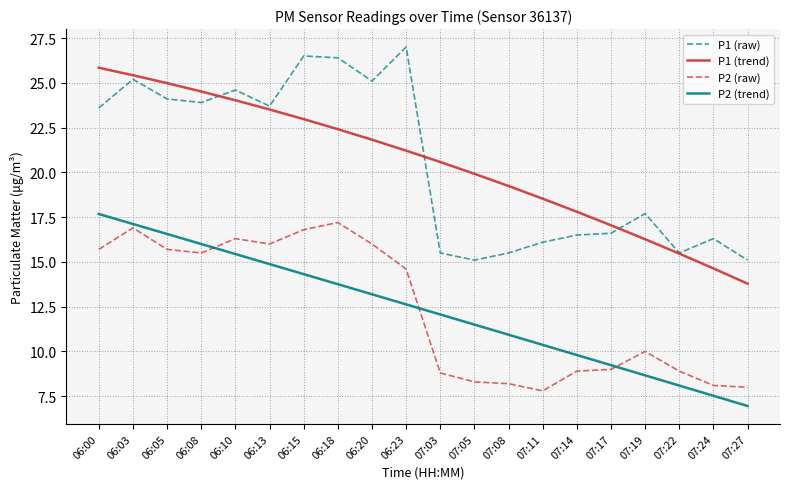

List the labels in order of P2 (trend) value, largest first.

06:00, 06:03, 06:05, 06:08, 06:10, 06:13, 06:15, 06:18, 06:20, 06:23, 07:03, 07:05, 07:08, 07:11, 07:14, 07:17, 07:19, 07:22, 07:24, 07:27